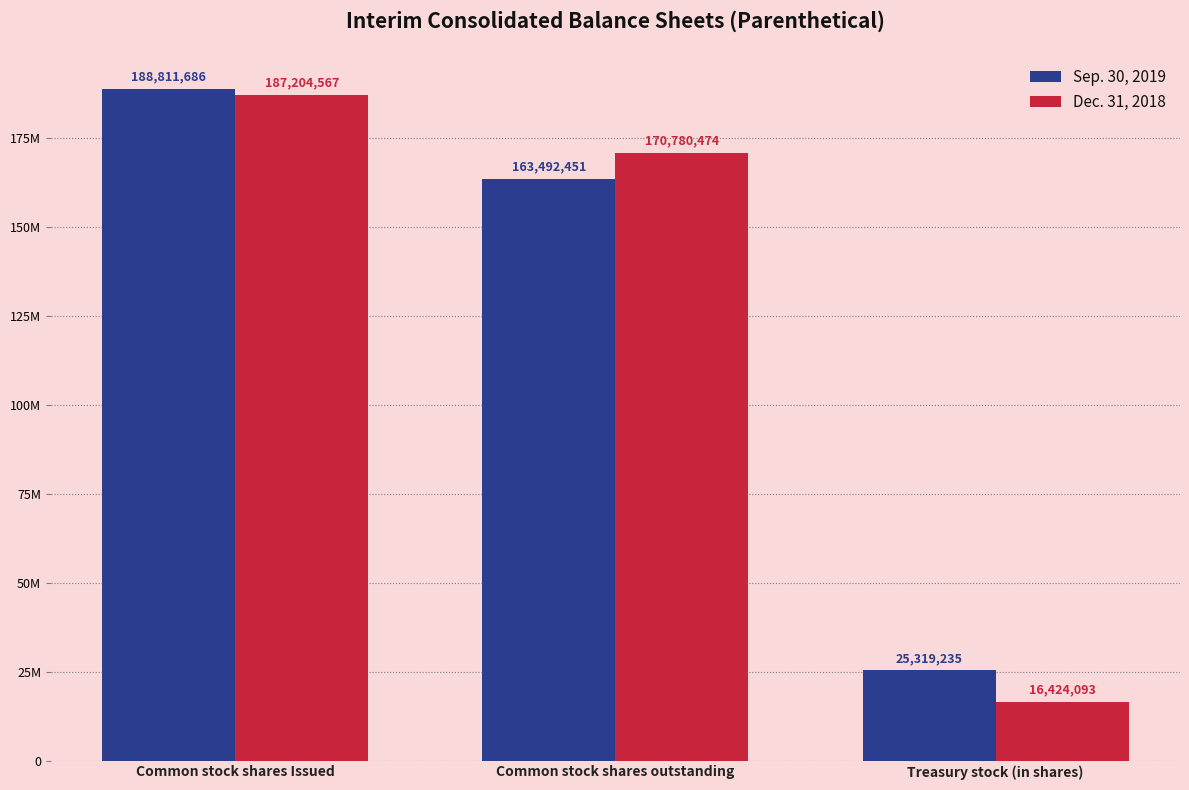

What is the difference between the highest and lowest values at Common stock shares Issued?

1607119